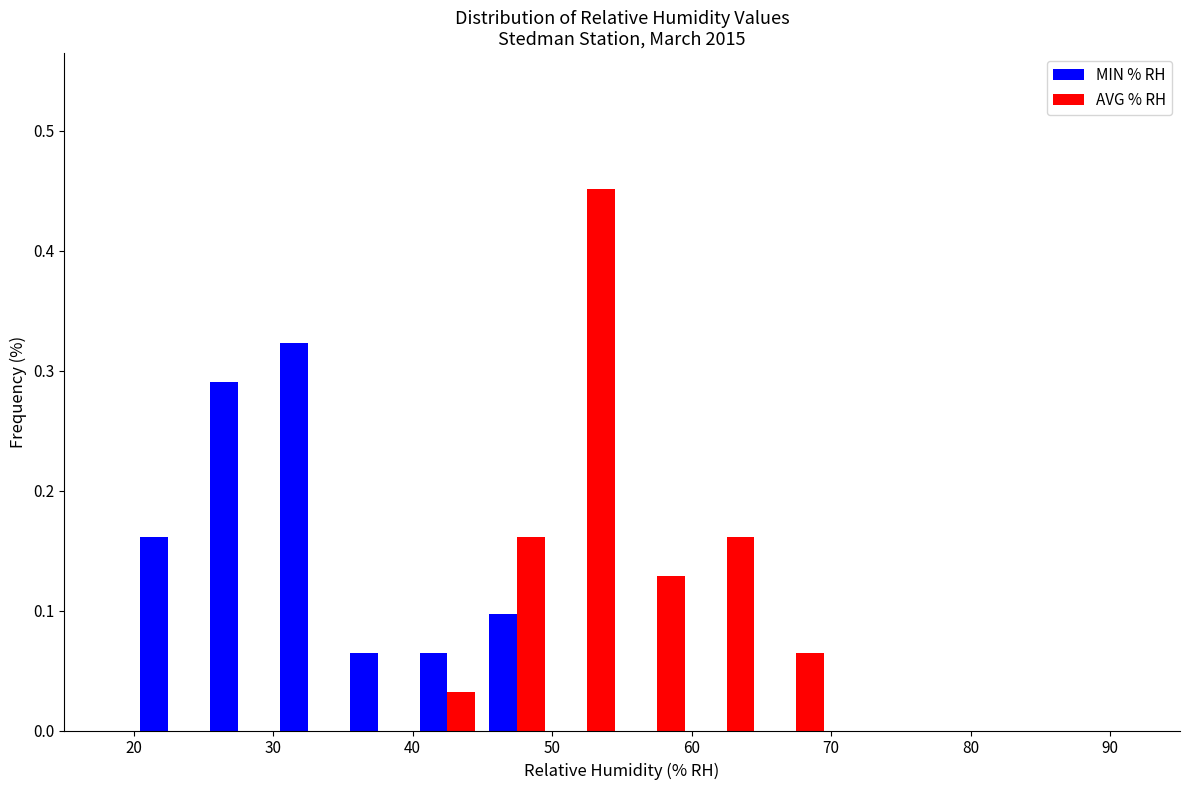

Reading left to right, transcribe this chart: for each range on the x-axis, give the height of each series' bar. The values are not printed on the chart, so give them approximately, as read against the axis.

15 to 20: MIN % RH=0	AVG % RH=0
20 to 25: MIN % RH=0.16	AVG % RH=0
25 to 30: MIN % RH=0.29	AVG % RH=0
30 to 35: MIN % RH=0.32	AVG % RH=0
35 to 40: MIN % RH=0.06	AVG % RH=0
40 to 45: MIN % RH=0.06	AVG % RH=0.03
45 to 50: MIN % RH=0.10	AVG % RH=0.16
50 to 55: MIN % RH=0	AVG % RH=0.45
55 to 60: MIN % RH=0	AVG % RH=0.13
60 to 65: MIN % RH=0	AVG % RH=0.16
65 to 70: MIN % RH=0	AVG % RH=0.06
70 to 75: MIN % RH=0	AVG % RH=0
75 to 80: MIN % RH=0	AVG % RH=0
80 to 85: MIN % RH=0	AVG % RH=0
85 to 90: MIN % RH=0	AVG % RH=0